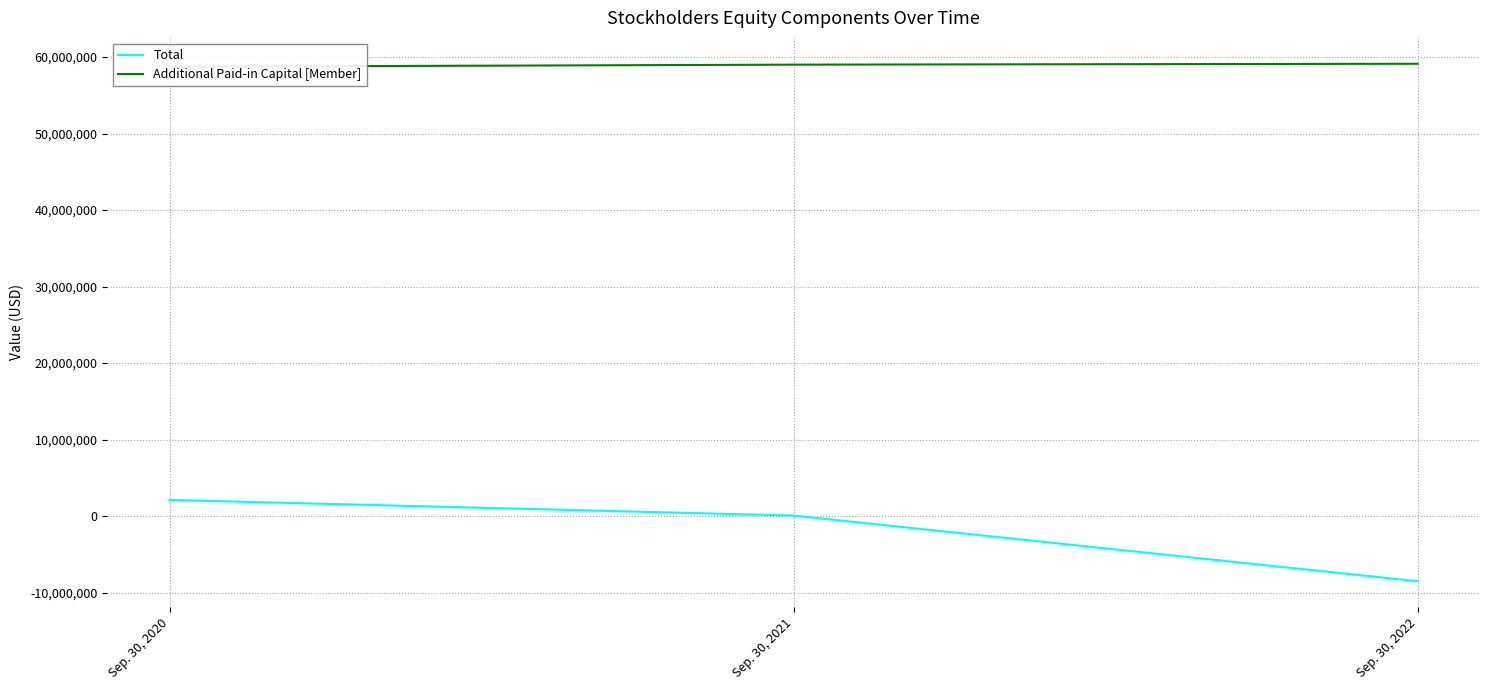

Which category has the highest value in the Additional Paid-in Capital [Member] series?

Sep. 30, 2022